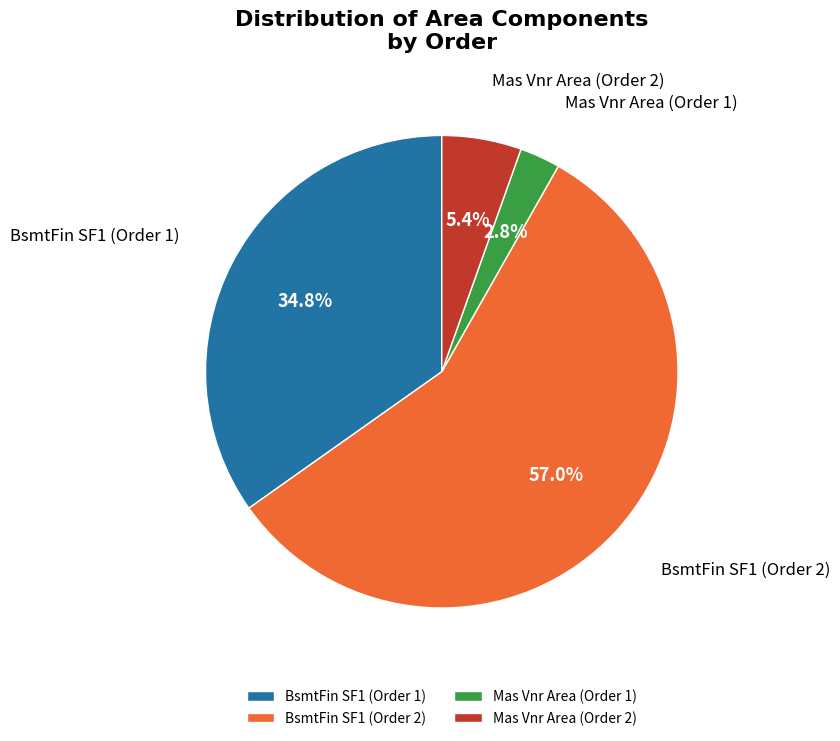

Approximately how many times larger is the value at BsmtFin SF1 (Order 1) compared to BsmtFin SF1 (Order 2)?

0.6